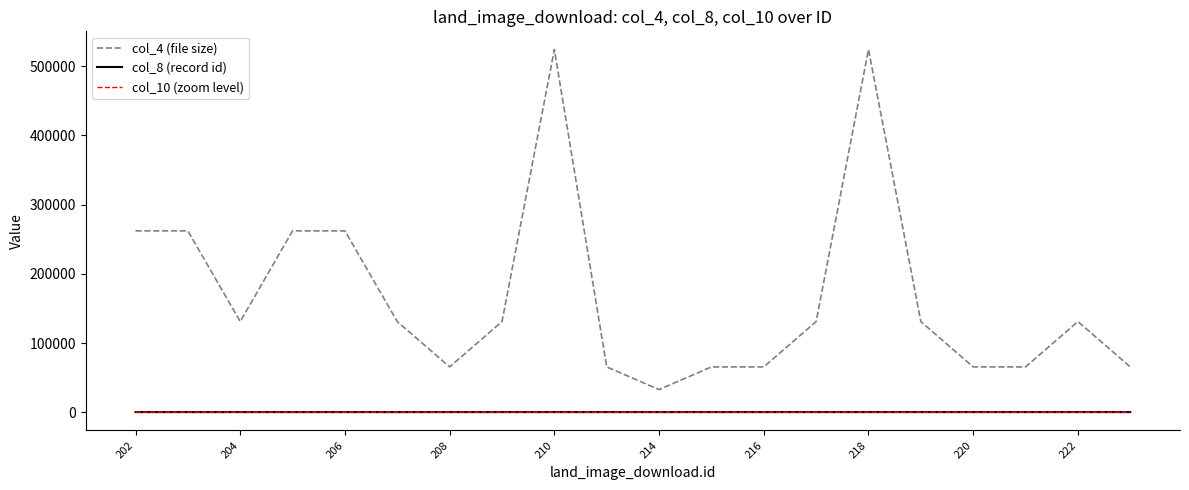

What are all the series names shown in the legend?

col_4 (file size), col_8 (record id), col_10 (zoom level)